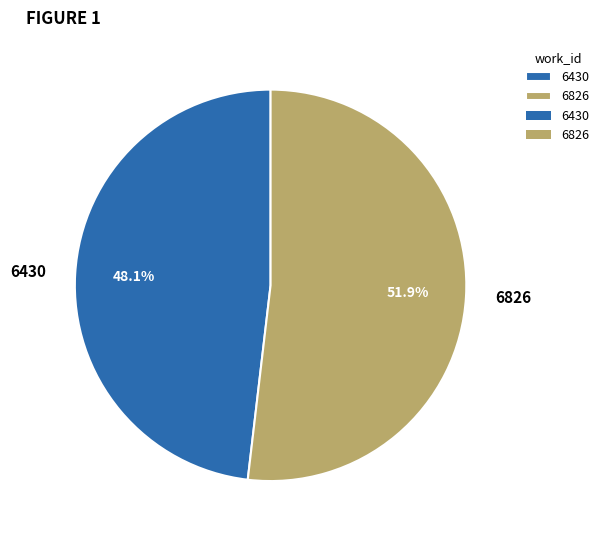

Which category has the smallest portion of the pie?

6430